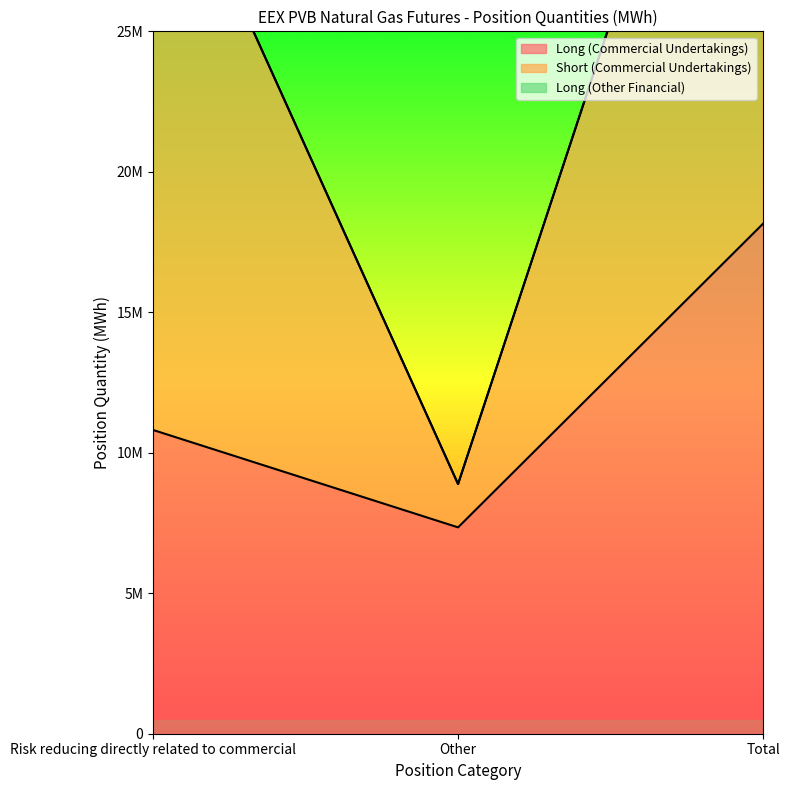

Which series has the largest total across all categories?

Short (Commercial Undertakings)